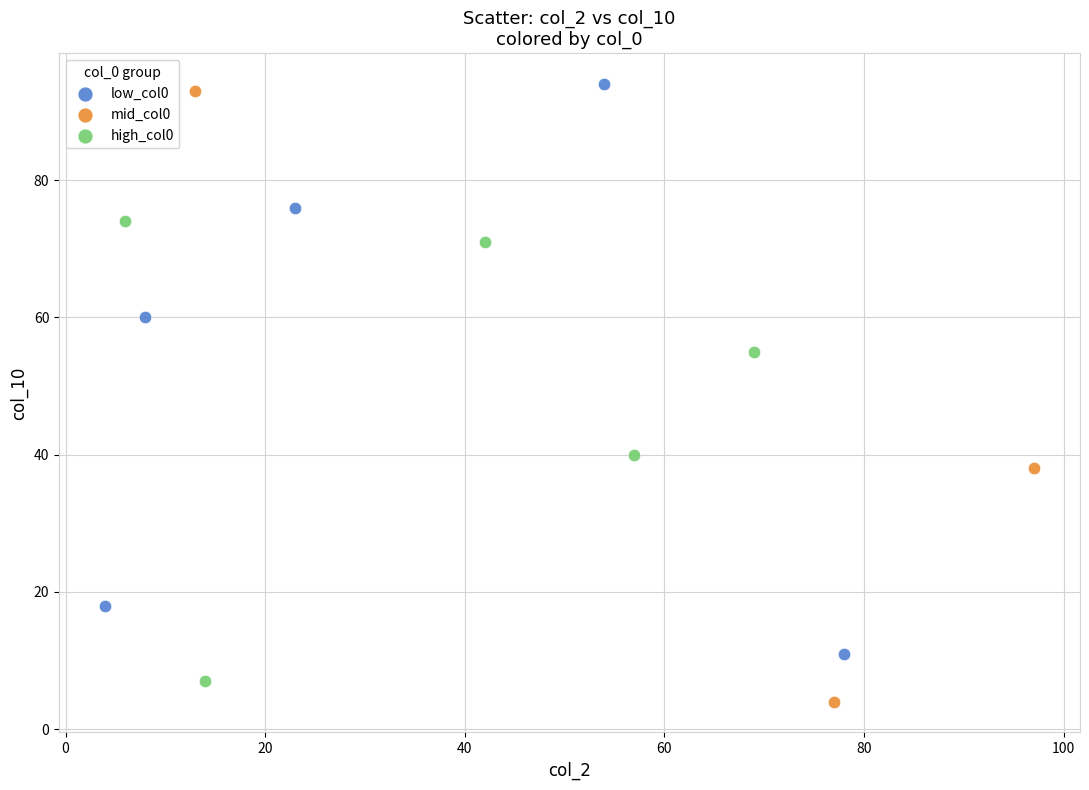

Which series has the largest Y range (max minus min)?

mid_col0